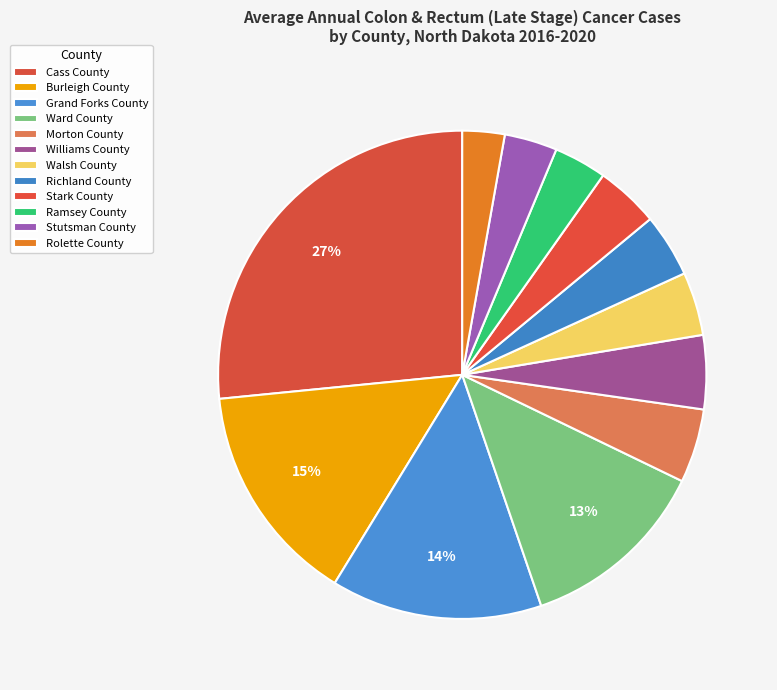

To the nearest percent, what percentage of the pie is Stark County?

4%